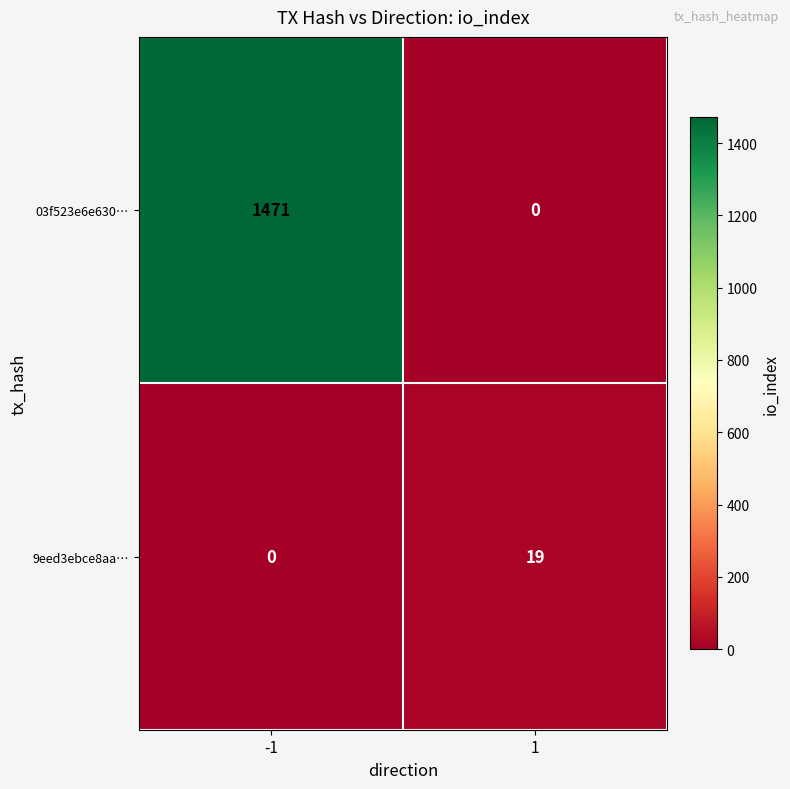

What is the sum of all 03f523e6e630… values?

1471